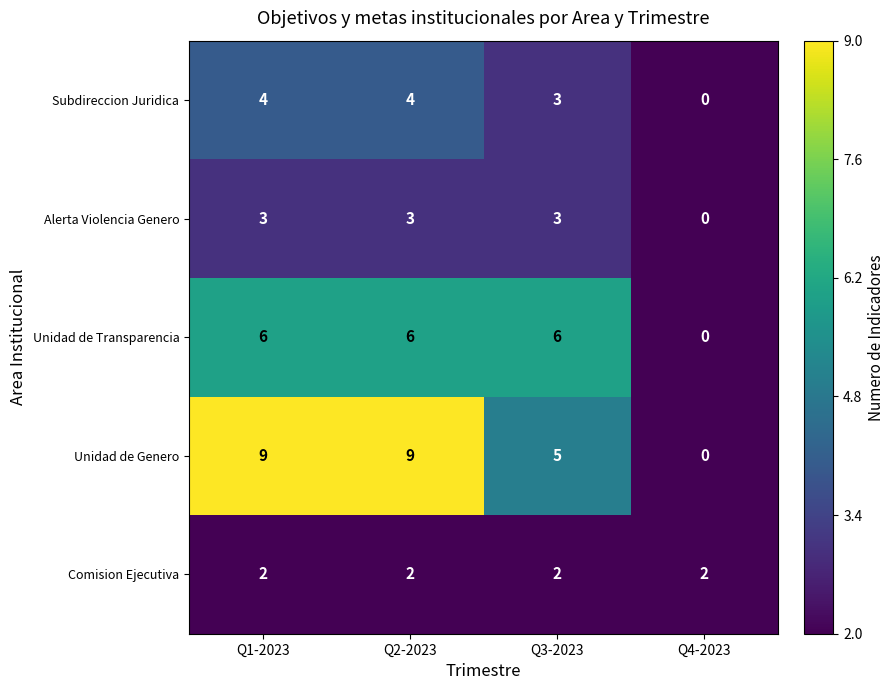

Which category has the lowest value across all series?

Q4-2023